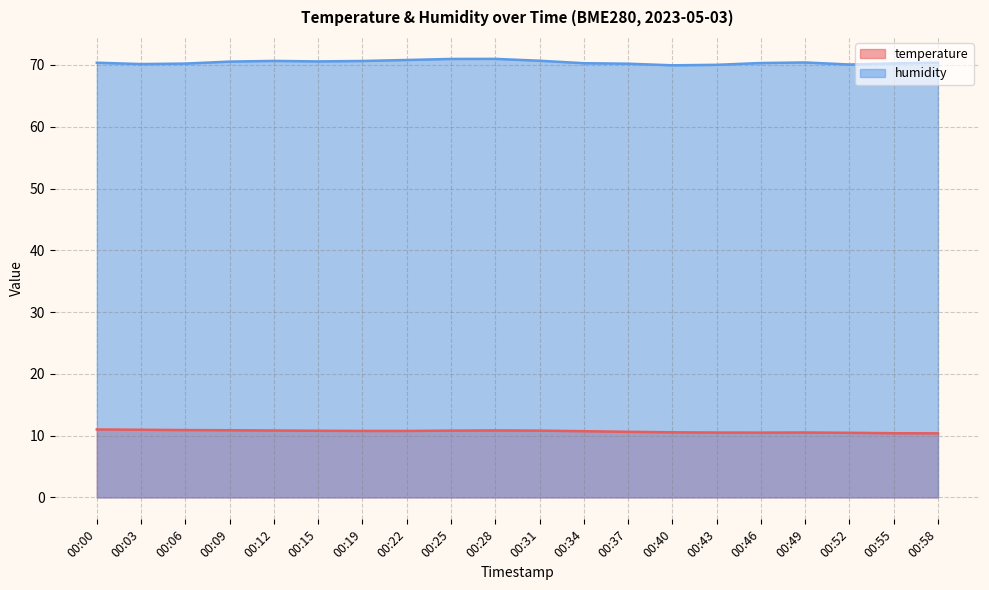

What is the value of the humidity point at the 20th from the left?

70.4